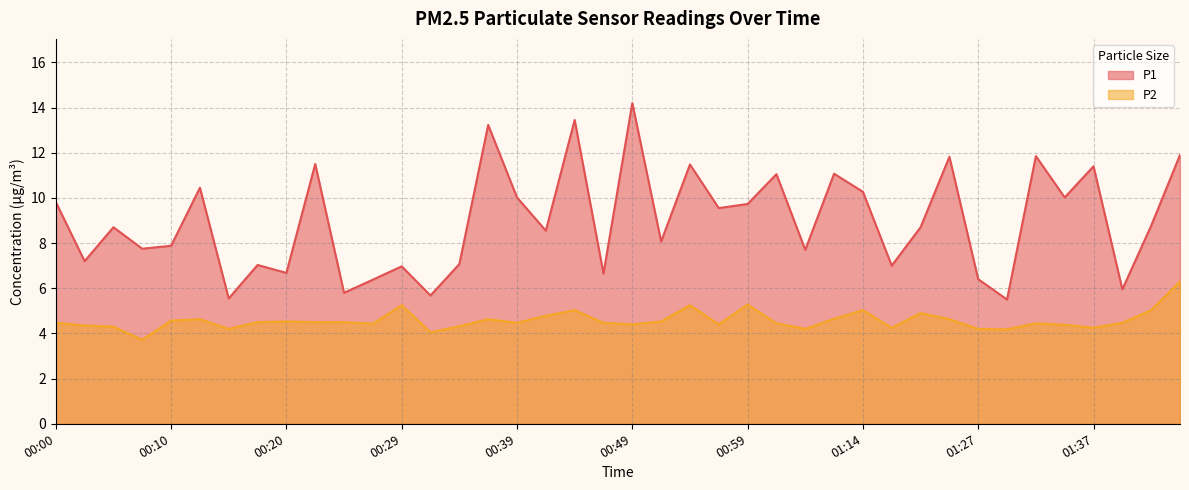

What is the label of the 39th point from the left?

01:42